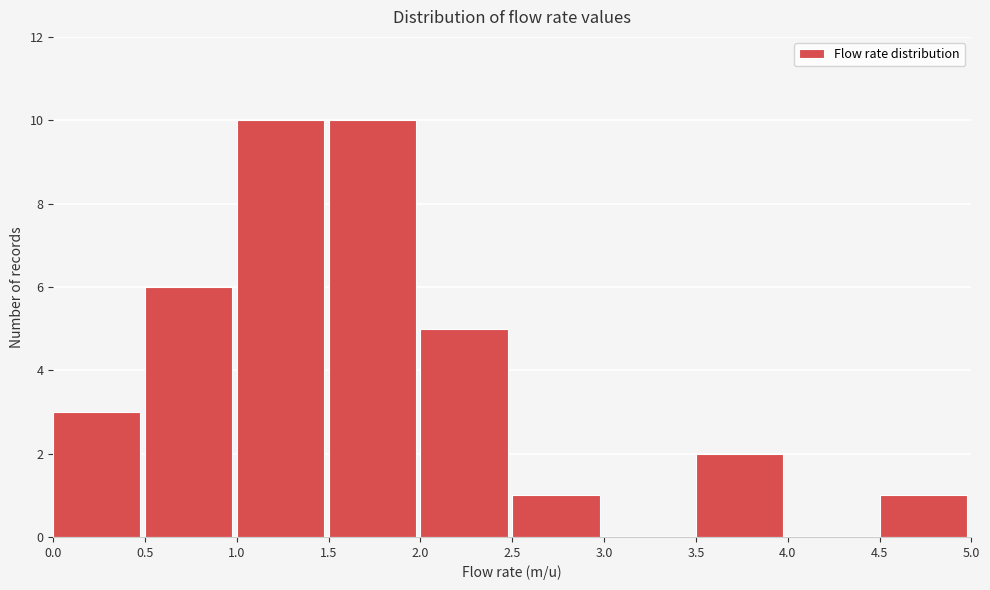

Reading left to right, list every bar in this chart as the range it spans on the x-axis followed by its height. The values are not printed on the chart, so give them approximately, as read against the axis.

0.0 to 0.5: 3
0.5 to 1.0: 6
1.0 to 1.5: 10
1.5 to 2.0: 10
2.0 to 2.5: 5
2.5 to 3.0: 1
3.0 to 3.5: 0
3.5 to 4.0: 2
4.0 to 4.5: 0
4.5 to 5.0: 1